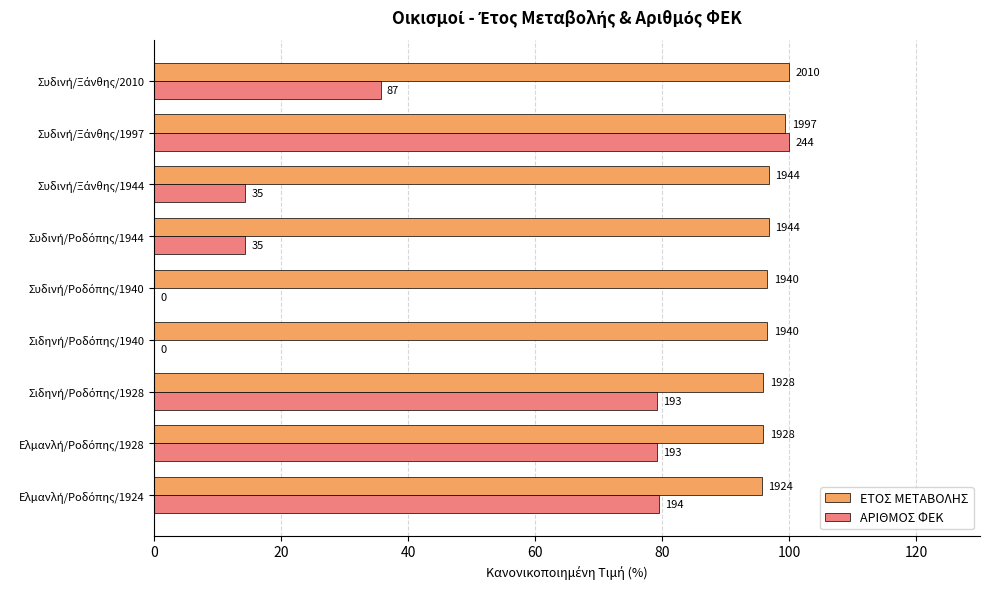

What are all the series names shown in the legend?

ΕΤΟΣ ΜΕΤΑΒΟΛΗΣ, ΑΡΙΘΜΟΣ ΦΕΚ